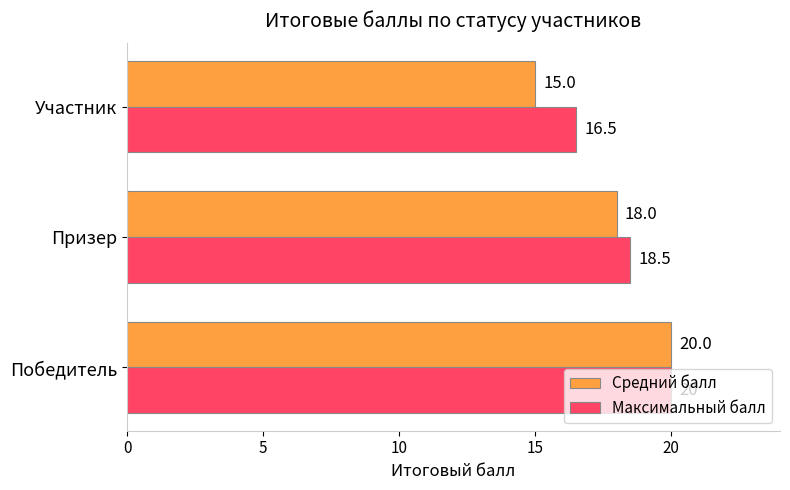

At Участник, list the series in order from smallest to largest.

Средний балл, Максимальный балл